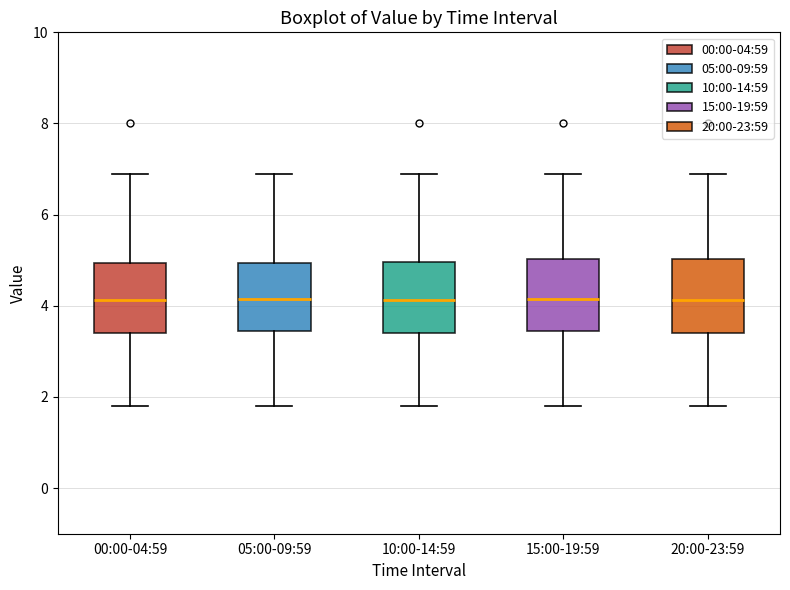

Reading left to right, transcribe this box plot: for each box, give where its median line is, the range the box spans, and where its two whiskers end, as read against the y-axis. The values are not printed on the chart, so give them approximately, as read against the axis.

00:00-04:59: median 4.2, box 3.4 to 5.0, whiskers 1.8 to 7.0
05:00-09:59: median 4.2, box 3.4 to 5.0, whiskers 1.8 to 7.0
10:00-14:59: median 4.2, box 3.4 to 5.0, whiskers 1.8 to 7.0
15:00-19:59: median 4.2, box 3.4 to 5.0, whiskers 1.8 to 7.0
20:00-23:59: median 4.2, box 3.4 to 5.0, whiskers 1.8 to 7.0